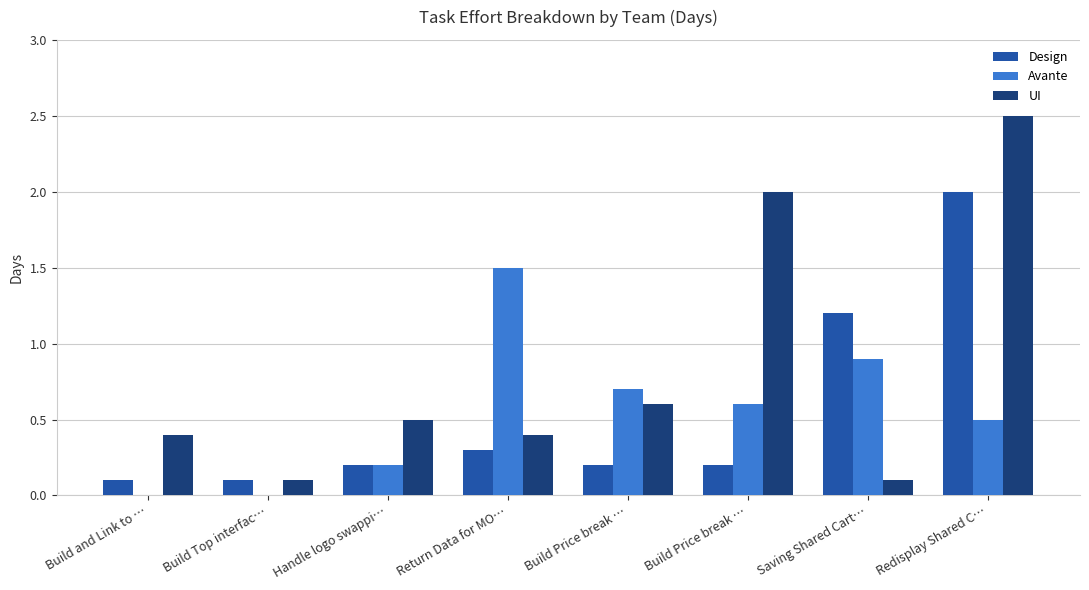

Are the bars horizontal?

No